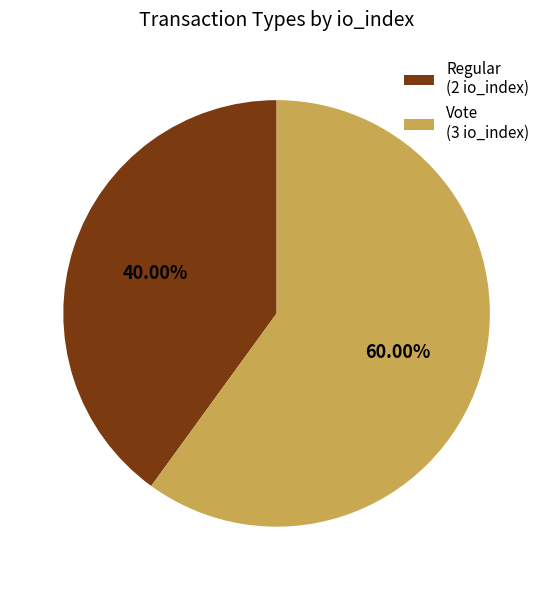

Is there a majority slice in this chart?

Yes